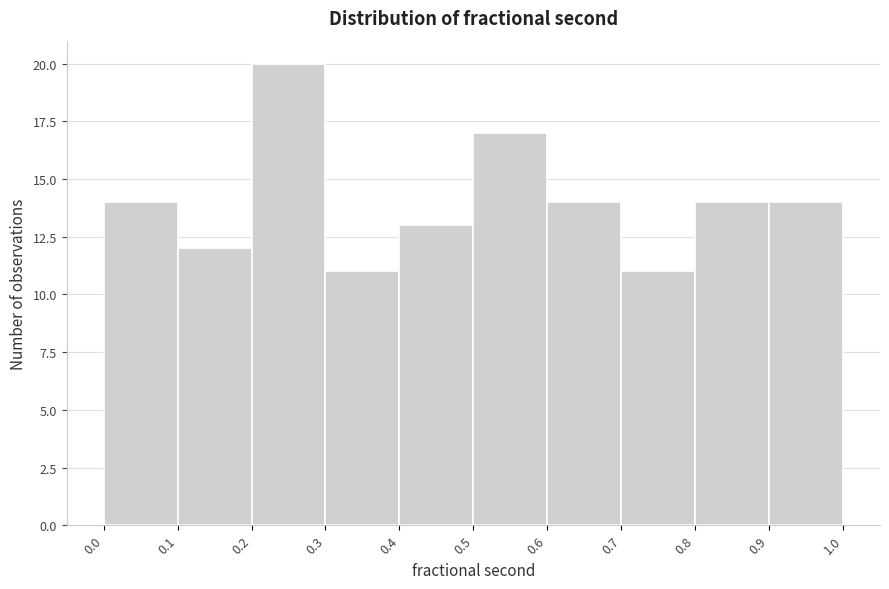

Which range on the x-axis has the tallest bar?

0.2 to 0.3